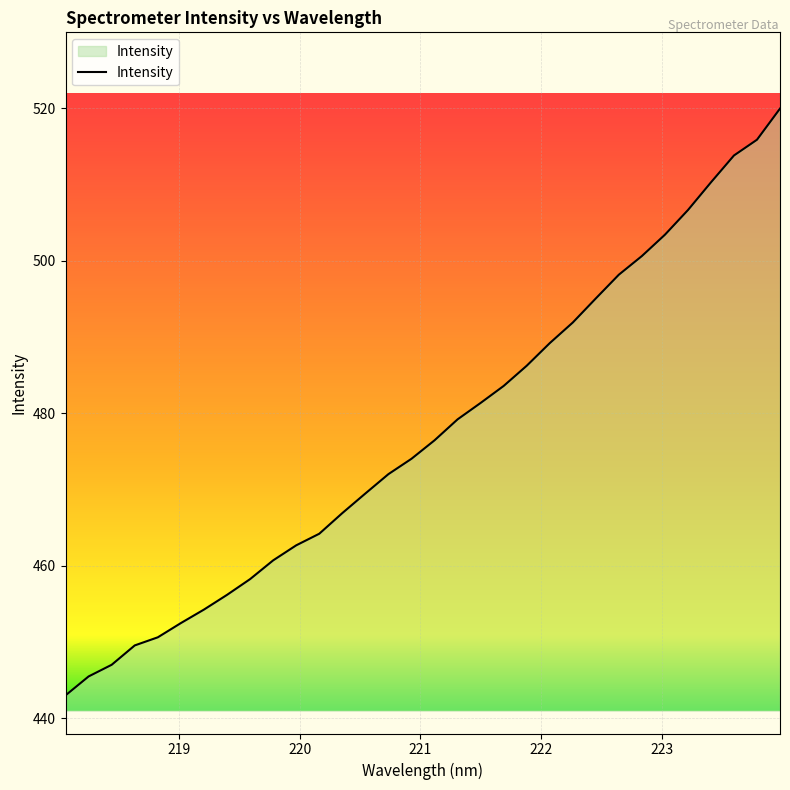

What is the smallest value displayed?

443.0